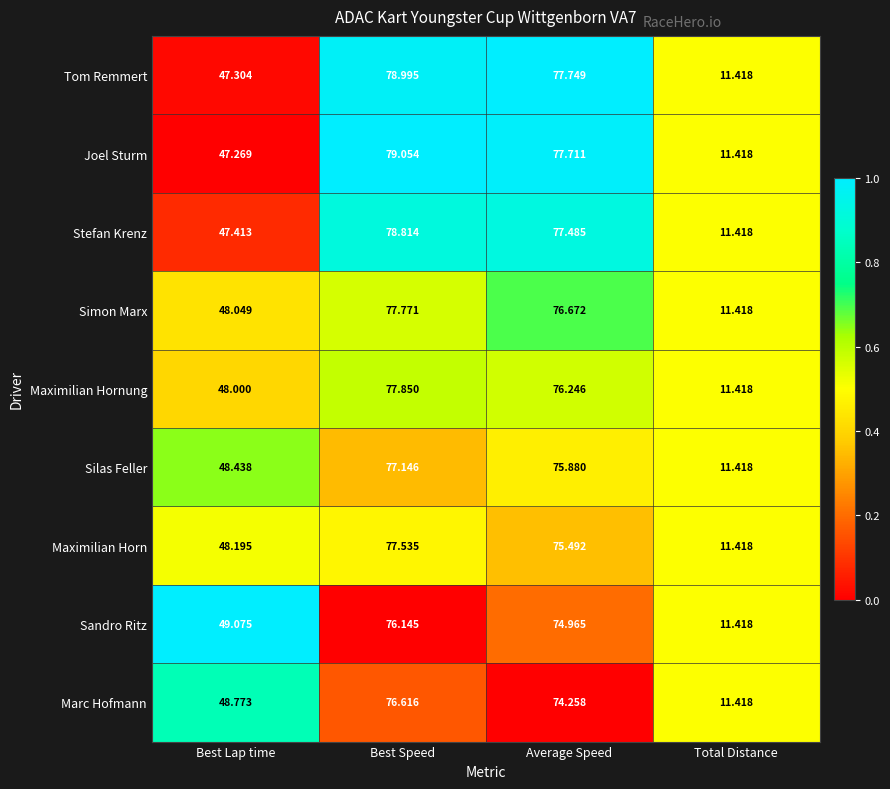

At which category is the sum across all series the highest?

Best Speed